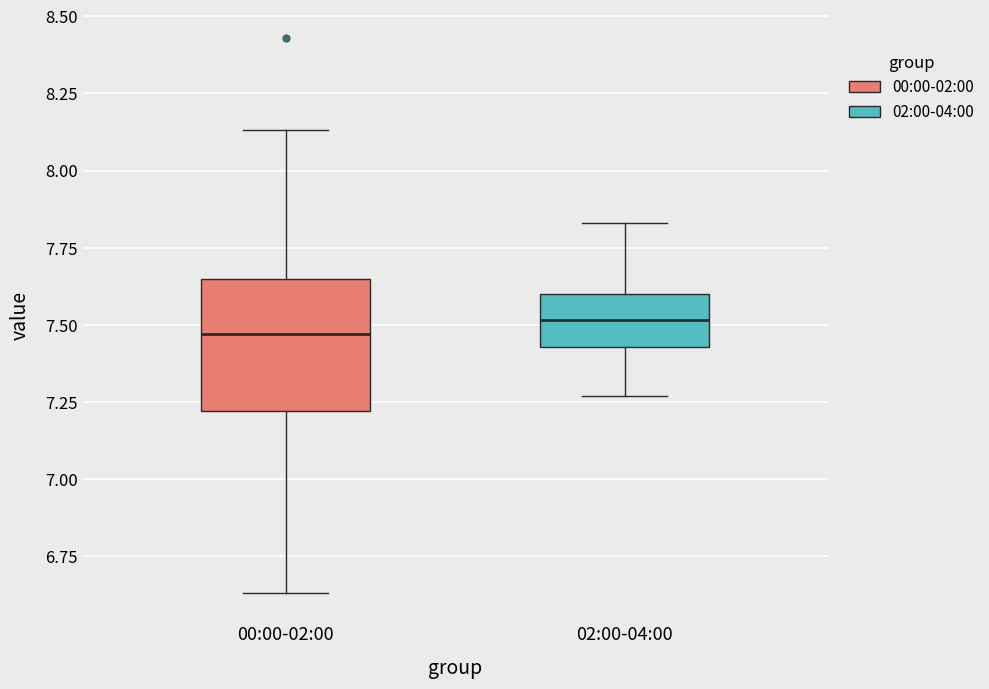

Where does the upper whisker of the box for 00:00-02:00 end on the y-axis? The values are not printed on the chart, so give them approximately, as read against the axis.

8.15